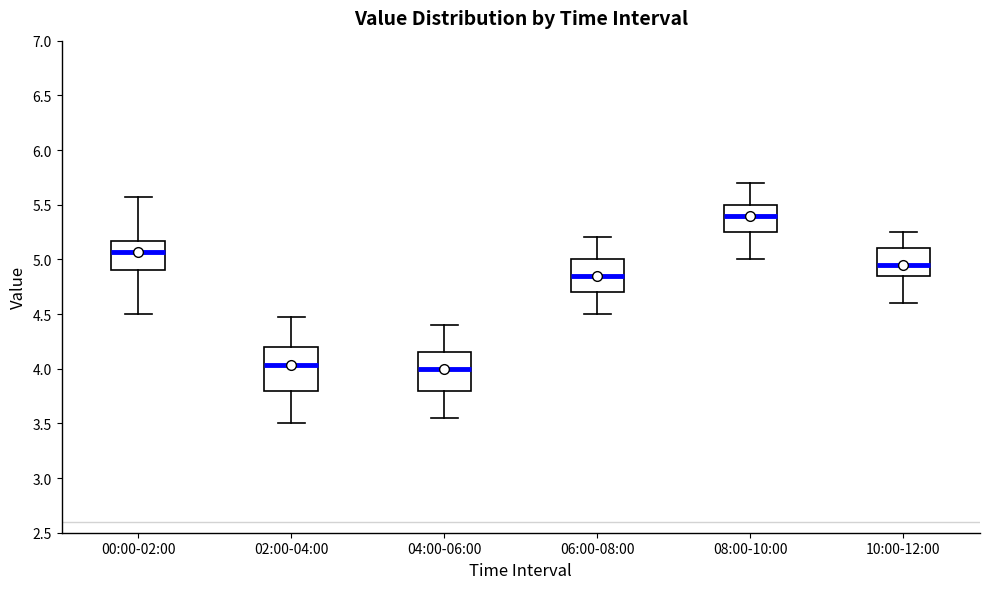

Which box has the highest median line?

08:00-10:00